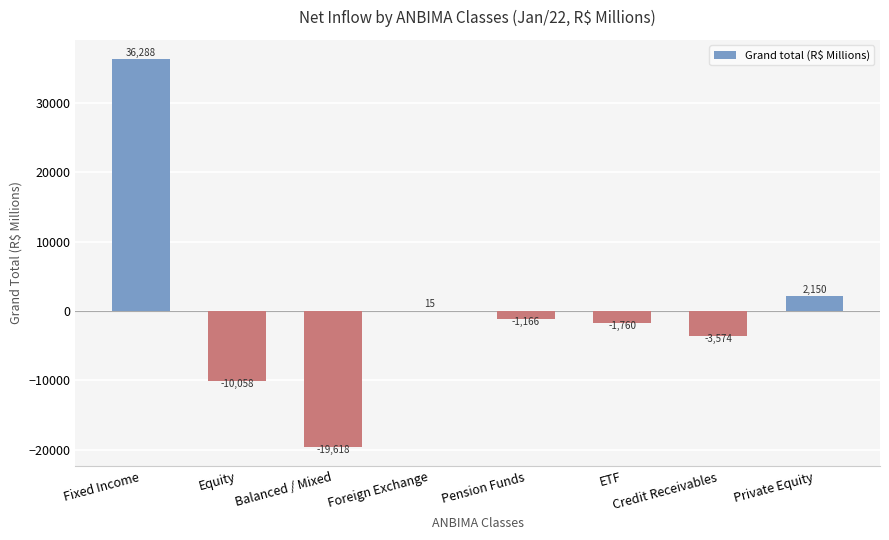

Which has a higher value, Equity or ETF?

ETF